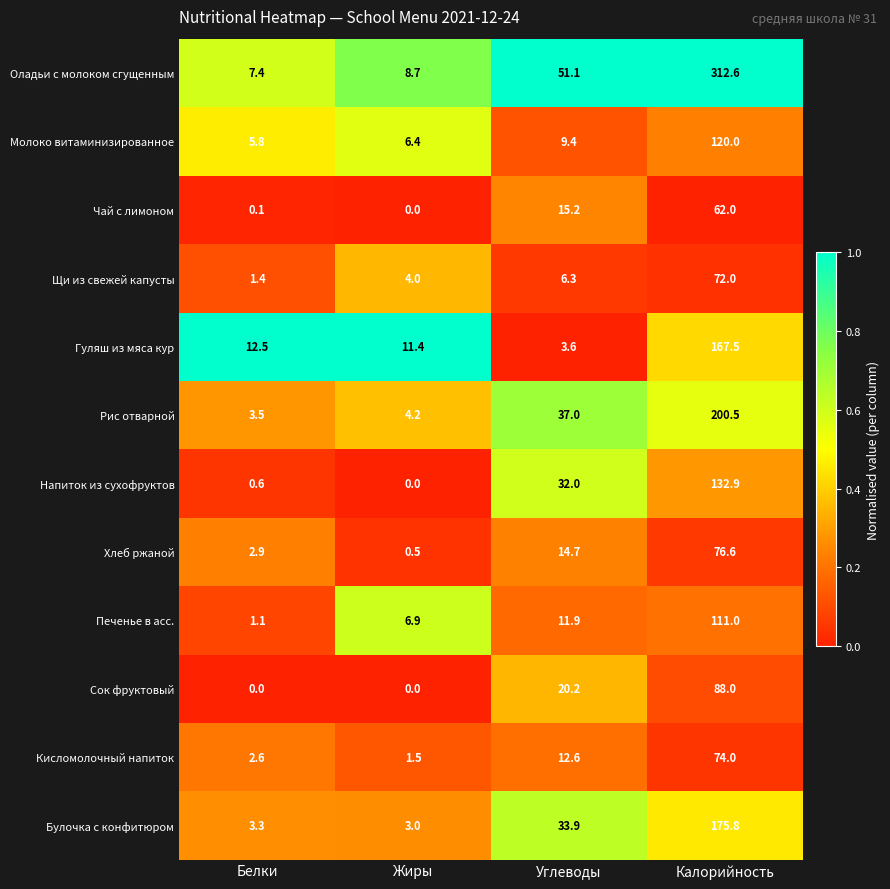

What is the difference between the second highest and minimum values in the Щи из свежей капусты series?

4.9